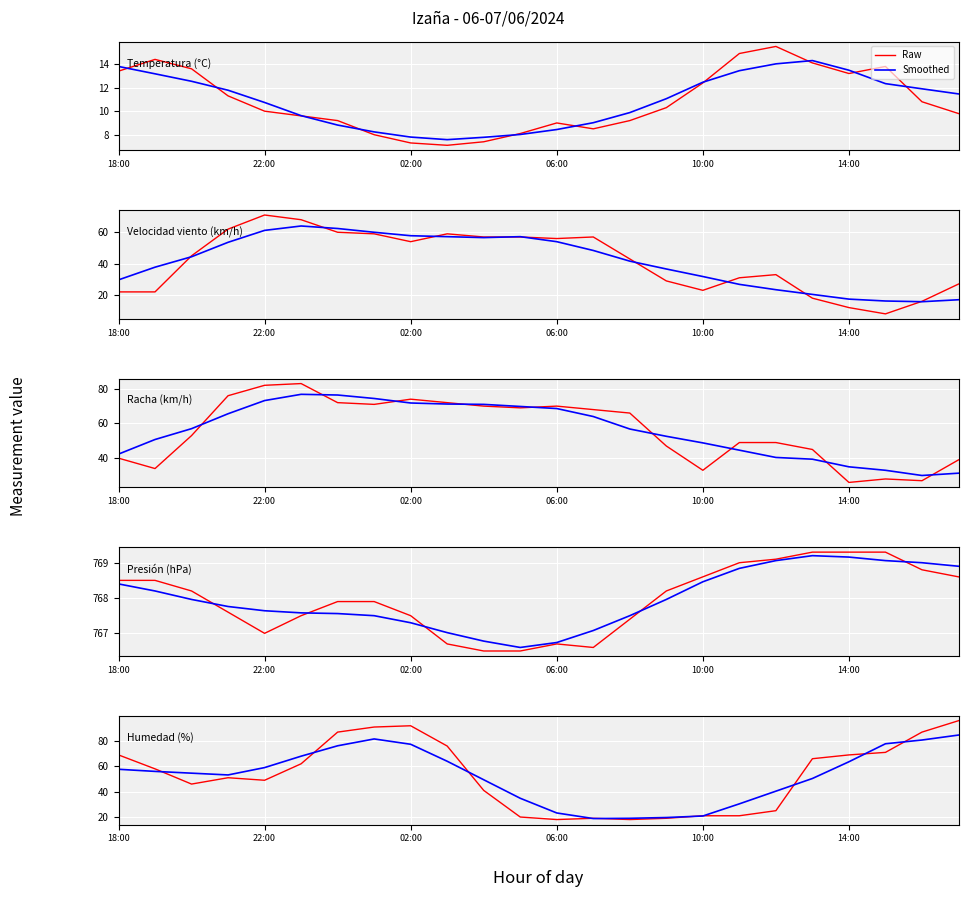

Reading left to right, transcribe all the data shown in this chart.

Temperatura (°C): 18:00=13.4	19:00=14.4	20:00=13.6	21:00=11.3	22:00=10.0	23:00=9.6	00:00=9.2	01:00=8.0	02:00=7.3	03:00=7.1	04:00=7.4	05:00=8.1	06:00=9.0	07:00=8.5	08:00=9.2	09:00=10.3	10:00=12.4	11:00=14.9	12:00=15.5	13:00=14.1	14:00=13.2	15:00=13.8	16:00=10.8	17:00=9.8
Velocidad del viento (km/h): 18:00=22.0	19:00=22.0	20:00=45.0	21:00=62.0	22:00=71.0	23:00=68.0	00:00=60.0	01:00=59.0	02:00=54.0	03:00=59.0	04:00=57.0	05:00=57.0	06:00=56.0	07:00=57.0	08:00=43.0	09:00=29.0	10:00=23.0	11:00=31.0	12:00=33.0	13:00=18.0	14:00=12.0	15:00=8.0	16:00=16.0	17:00=27.0
Racha (km/h): 18:00=40.0	19:00=34.0	20:00=53.0	21:00=76.0	22:00=82.0	23:00=83.0	00:00=72.0	01:00=71.0	02:00=74.0	03:00=72.0	04:00=70.0	05:00=69.0	06:00=70.0	07:00=68.0	08:00=66.0	09:00=47.0	10:00=33.0	11:00=49.0	12:00=49.0	13:00=45.0	14:00=26.0	15:00=28.0	16:00=27.0	17:00=39.0
Presión (hPa): 18:00=768.5	19:00=768.5	20:00=768.2	21:00=767.6	22:00=767.0	23:00=767.5	00:00=767.9	01:00=767.9	02:00=767.5	03:00=766.7	04:00=766.5	05:00=766.5	06:00=766.7	07:00=766.6	08:00=767.4	09:00=768.2	10:00=768.6	11:00=769.0	12:00=769.1	13:00=769.3	14:00=769.3	15:00=769.3	16:00=768.8	17:00=768.6
Humedad (%): 18:00=69.0	19:00=58.0	20:00=46.0	21:00=51.0	22:00=49.0	23:00=62.0	00:00=87.0	01:00=91.0	02:00=92.0	03:00=76.0	04:00=41.0	05:00=20.0	06:00=18.0	07:00=19.0	08:00=18.0	09:00=19.0	10:00=21.0	11:00=21.0	12:00=25.0	13:00=66.0	14:00=69.0	15:00=71.0	16:00=87.0	17:00=96.0